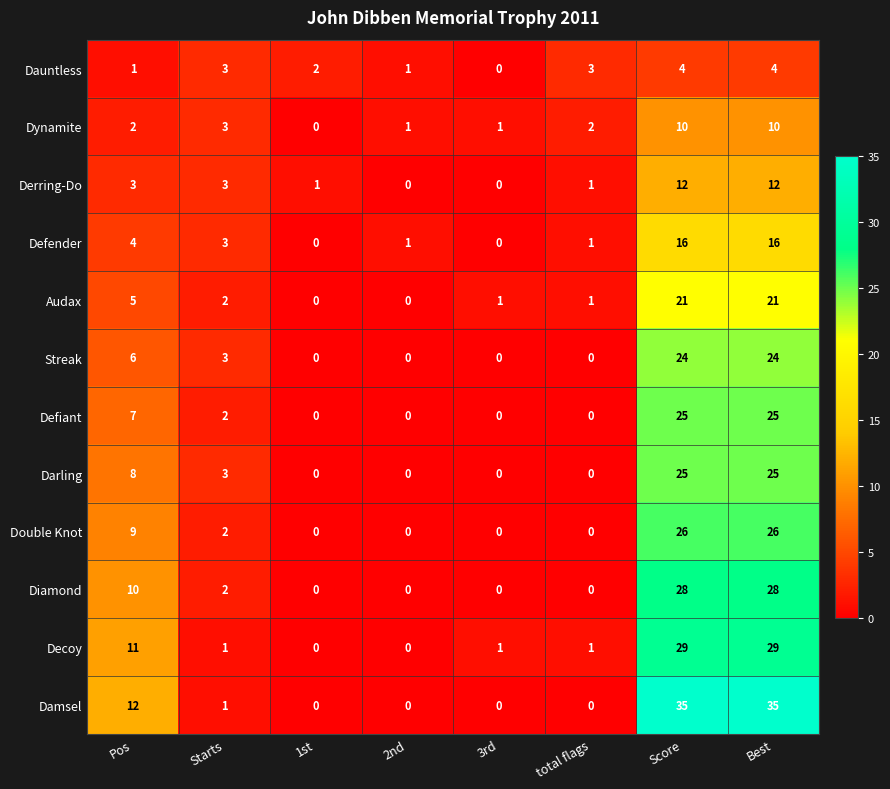

At Pos, list the series in order from smallest to largest.

Dauntless, Dynamite, Derring-Do, Defender, Audax, Streak, Defiant, Darling, Double Knot, Diamond, Decoy, Damsel